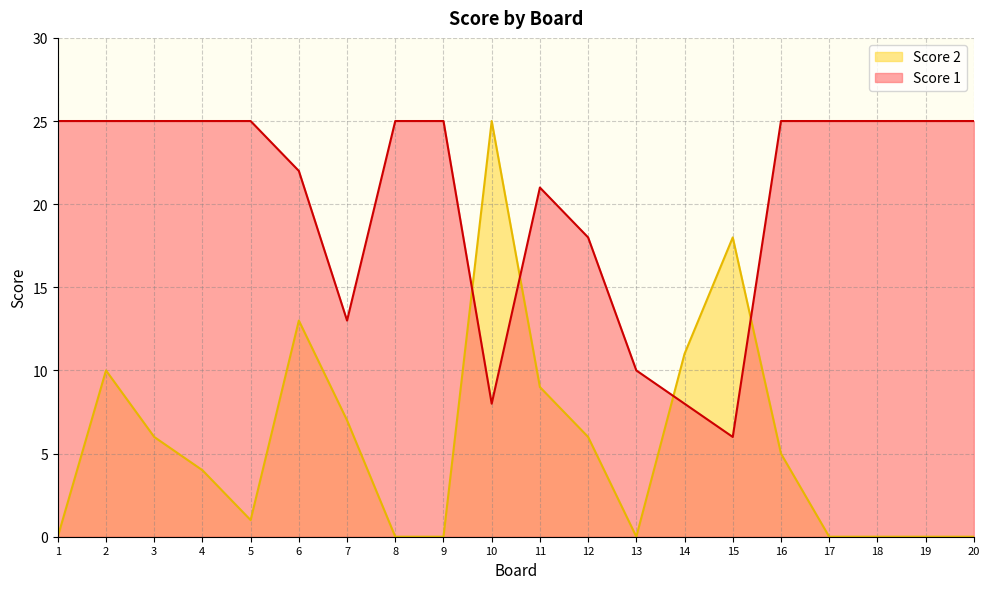

How many values in the Score 2 series exceed 5?

9